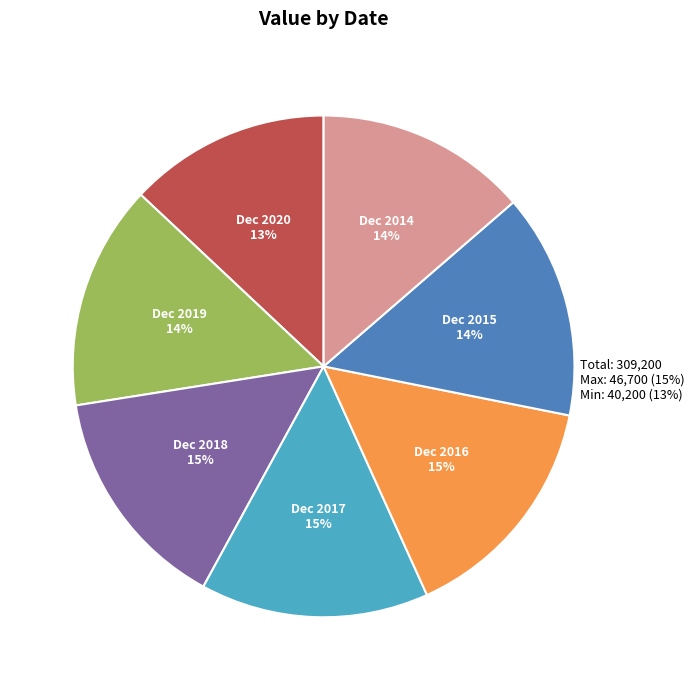

Between Dec 2015 and Dec 2016, which is larger?

Dec 2016